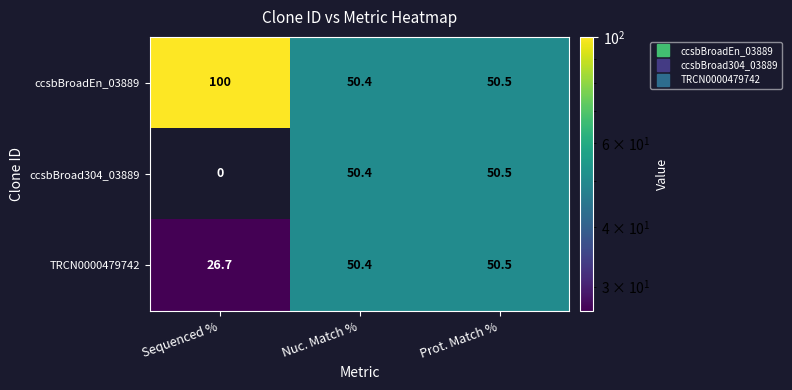

Reading right to left, what are all the values shown in this chart?

ccsbBroadEn_03889: 50.5	50.4	100.0
ccsbBroad304_03889: 50.5	50.4	0.0
TRCN0000479742: 50.5	50.4	26.7